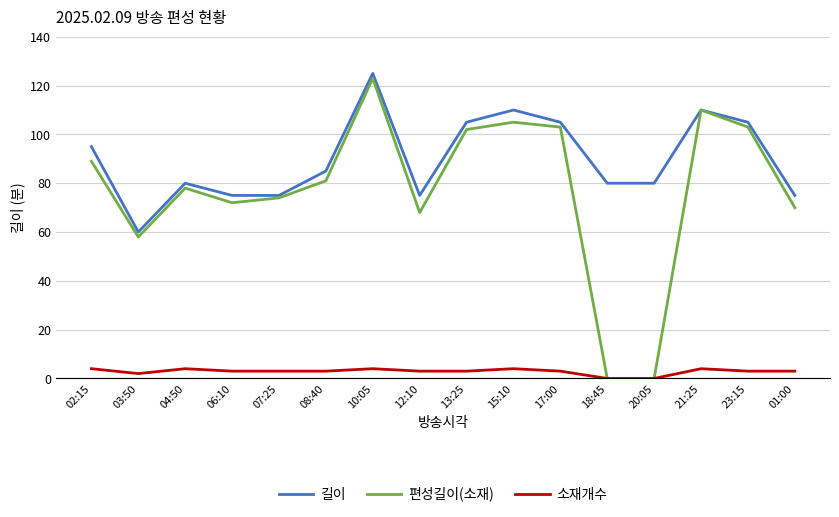

What value does the 편성길이(소재) series have at 21:25, to the nearest 50?

100